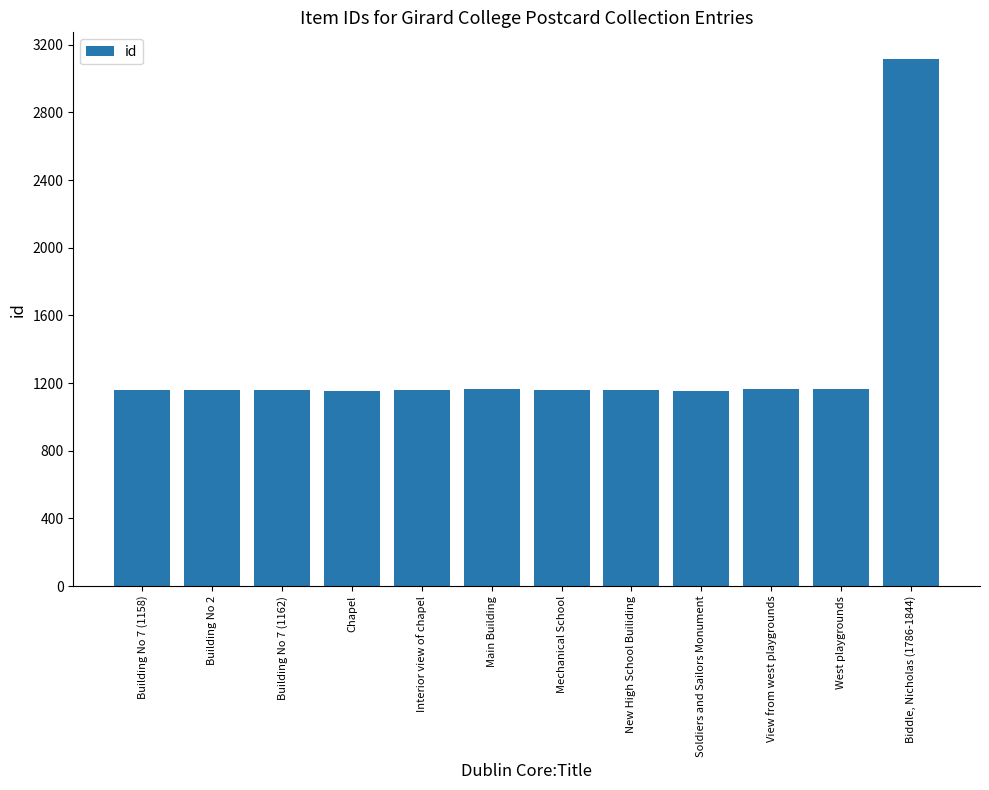

What is the difference between the second highest and second lowest values?

10